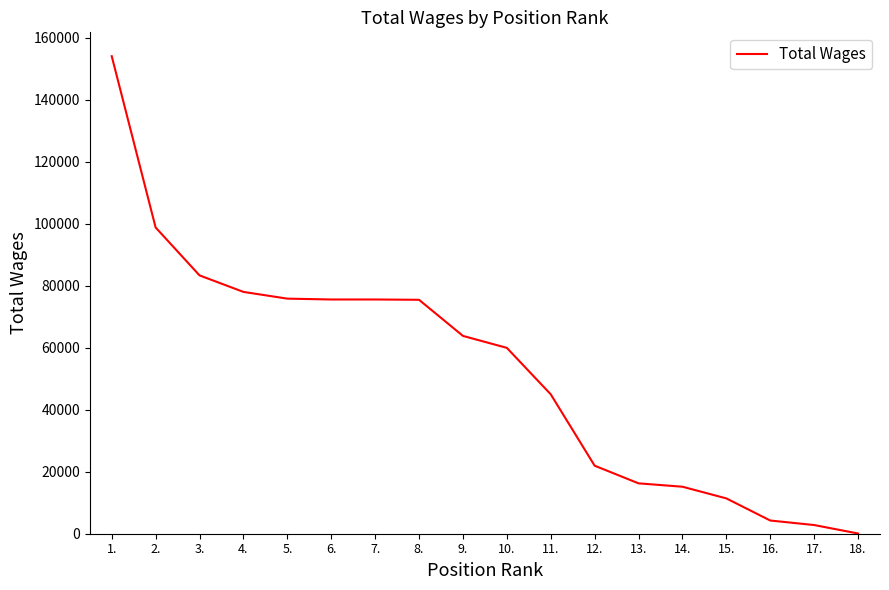

Which label corresponds to the smallest value in the chart?

18.